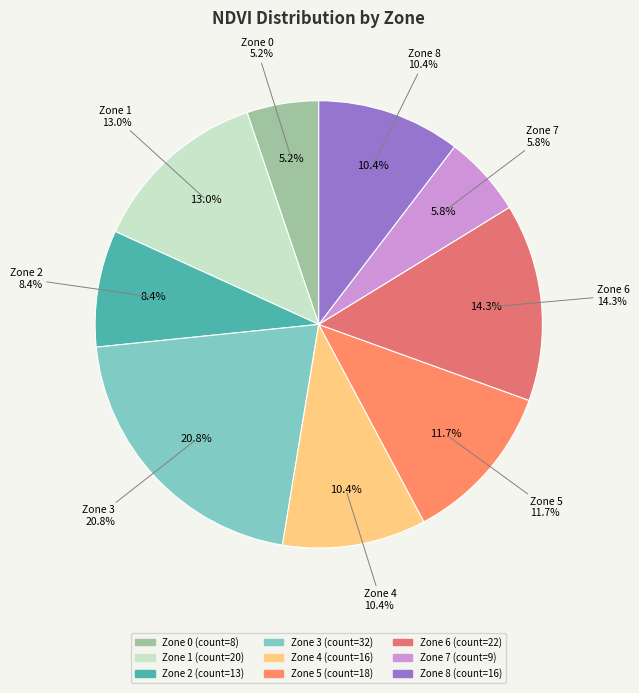

Is there any slice that represents more than half of the pie?

No